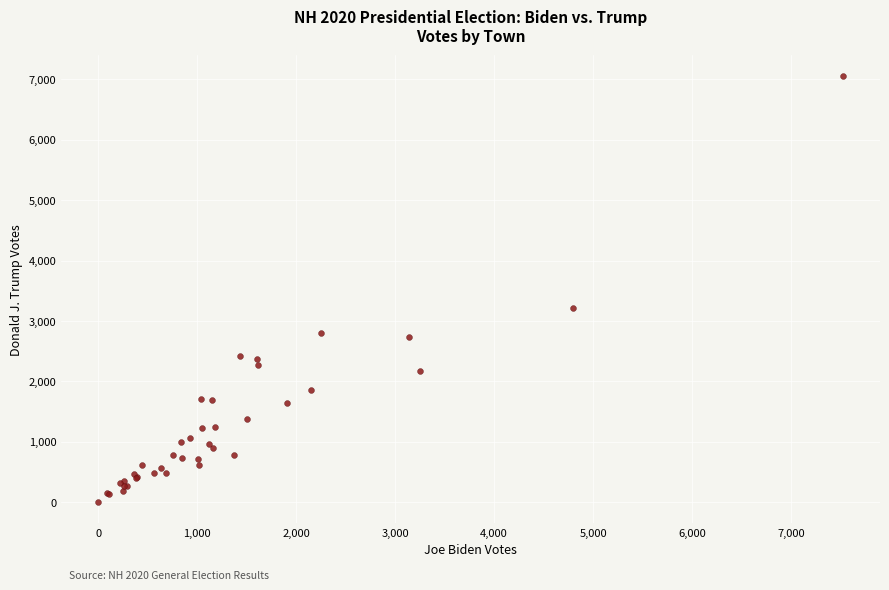

What Y value in the scatter plot is closest to 3528?

3208